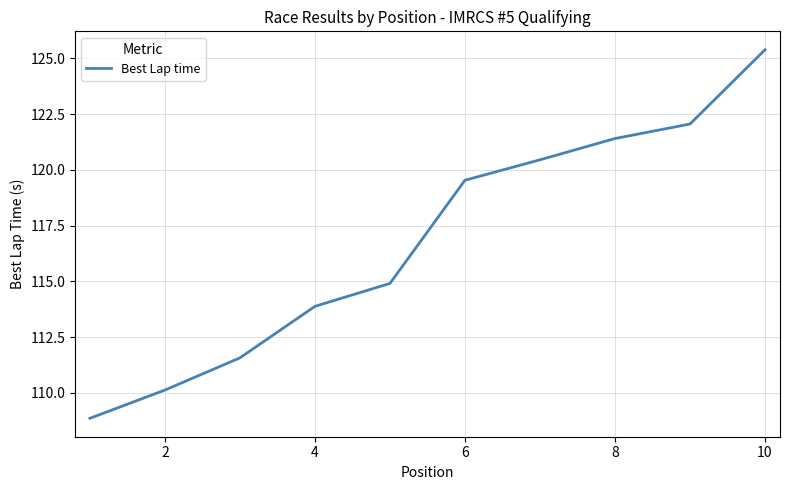

How many lines are shown in the chart?

1